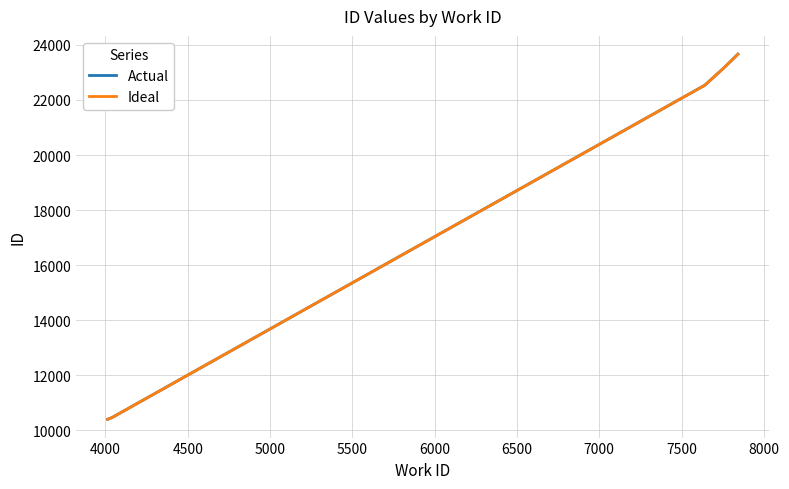

At how many categories does at least one series exceed 16091?

3